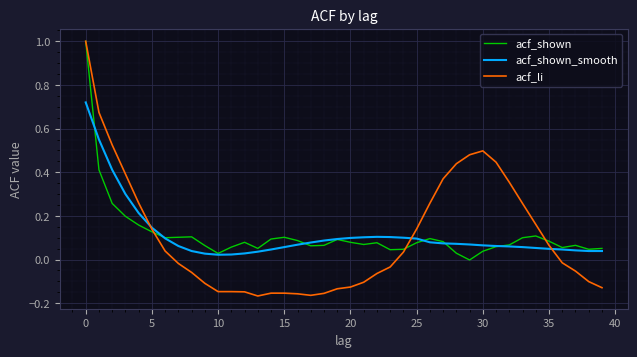

What is the difference between the maximum and minimum values in the acf_li series?

1.2